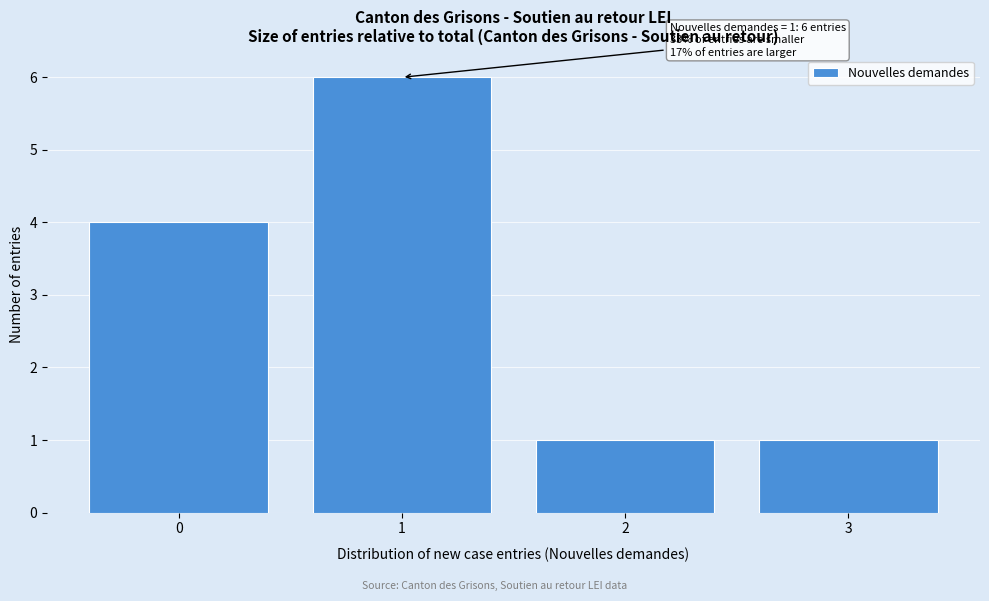

Reading right to left, what are all the values shown in this chart?

3=1	2=1	1=6	0=4